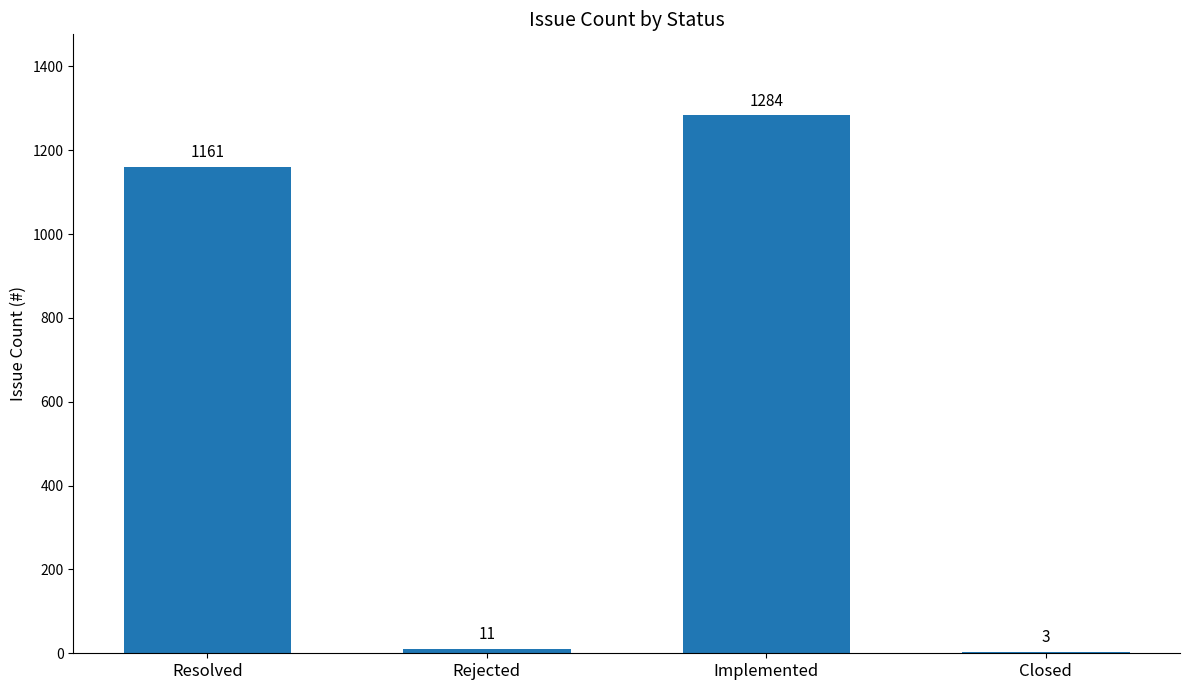

Which label corresponds to the largest value in the chart?

Implemented